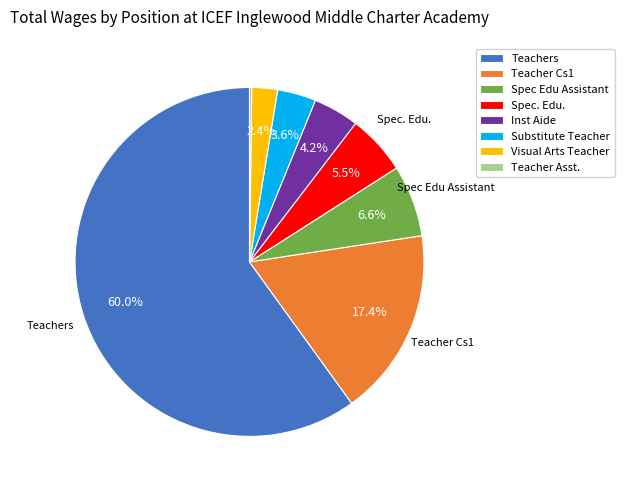

To the nearest percent, what is the difference between the largest and smallest slice percentages?

60%